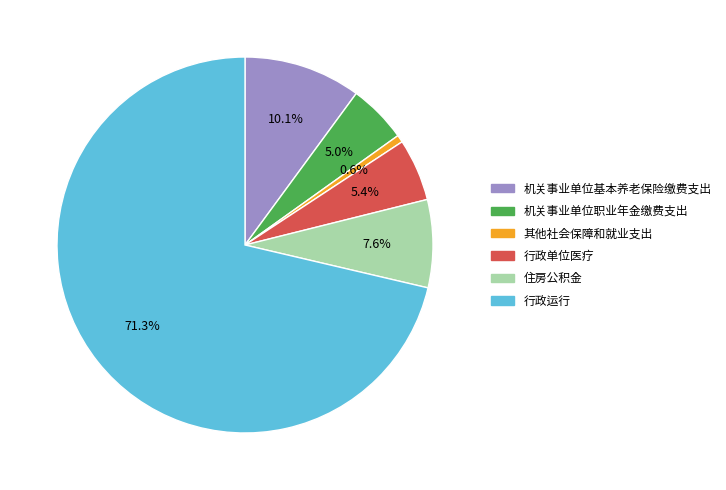

What is the majority slice?

行政运行